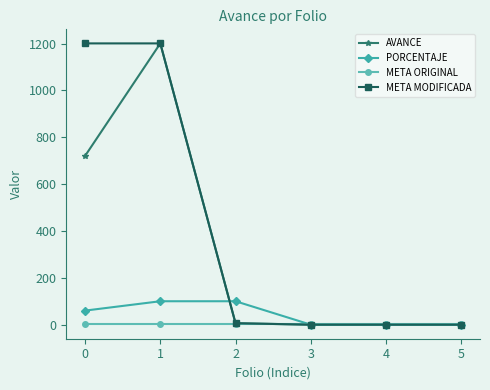

How many lines are shown in the chart?

4